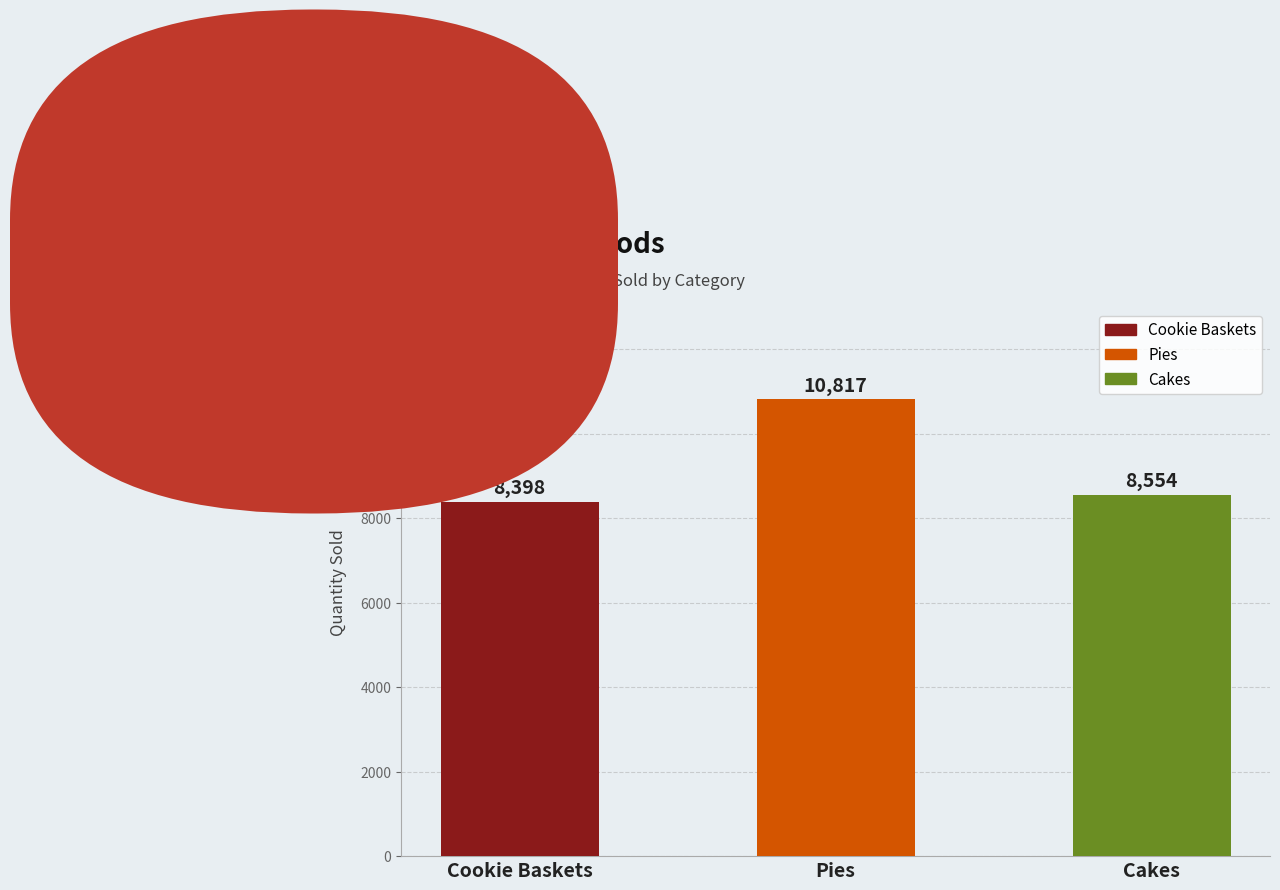

How many categories are shown in the chart?

3